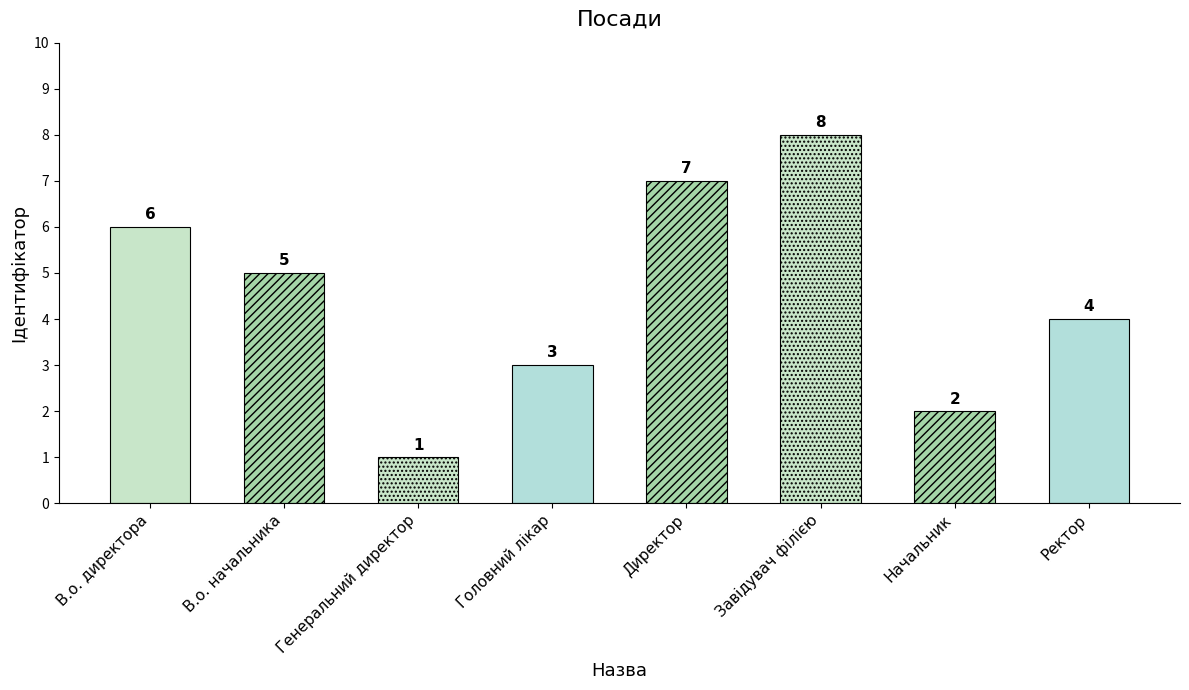

Count the values in the range 3 to 7.

5